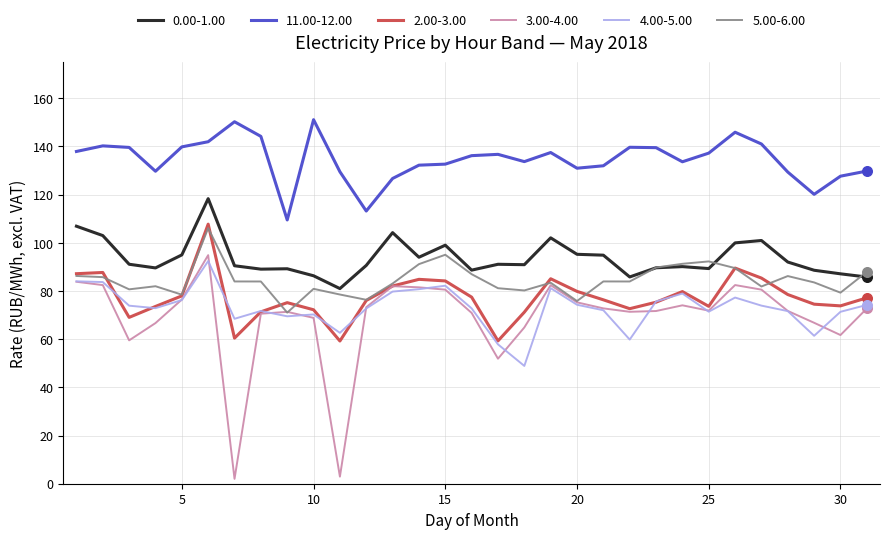

Which series has the largest total across all categories?

11.00-12.00